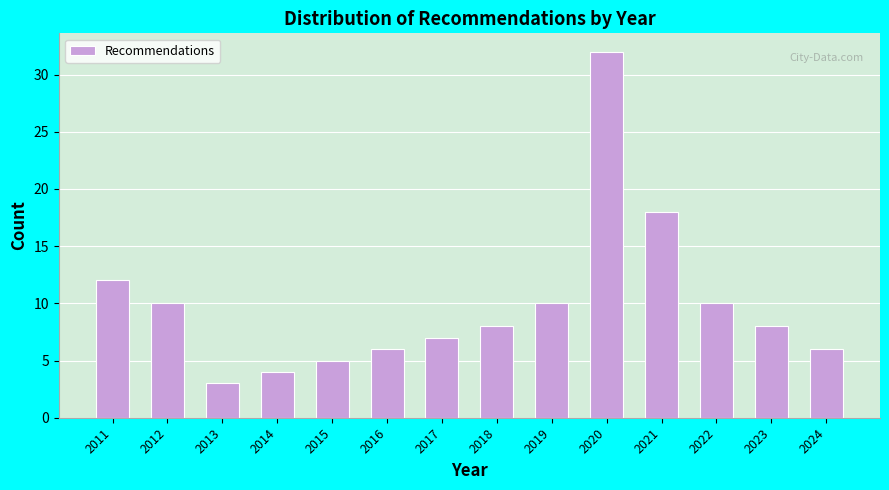

Reading left to right, transcribe all the data shown in this chart.

12	10	3	4	5	6	7	8	10	32	18	10	8	6